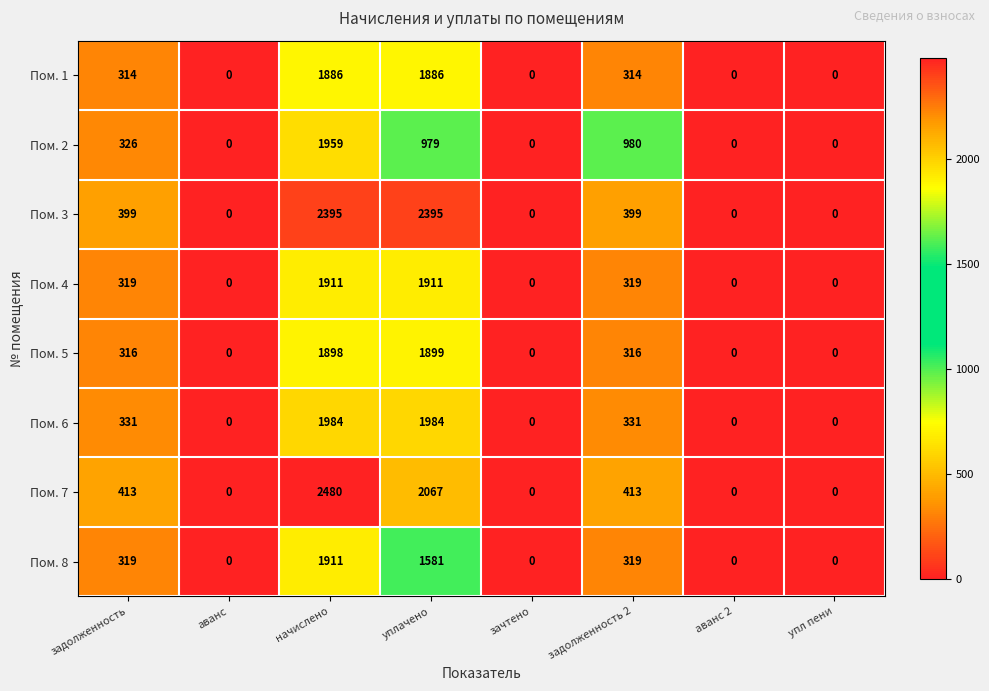

Rank the series at уплачено from lowest to highest value.

Пом. 2, Пом. 8, Пом. 1, Пом. 5, Пом. 4, Пом. 6, Пом. 7, Пом. 3